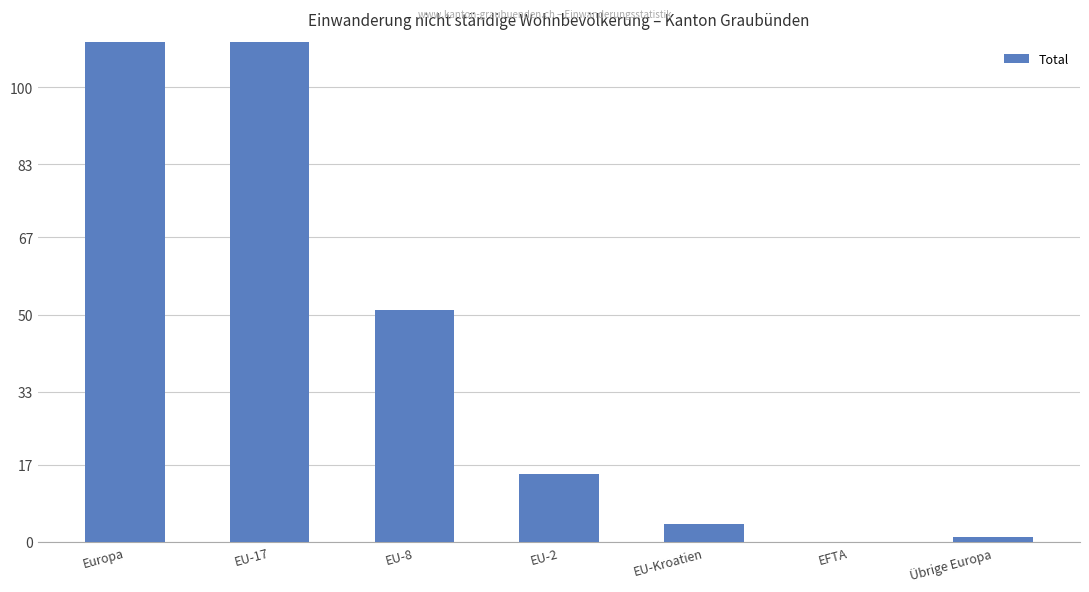

What is the label of the 4th bar from the right?

EU-2